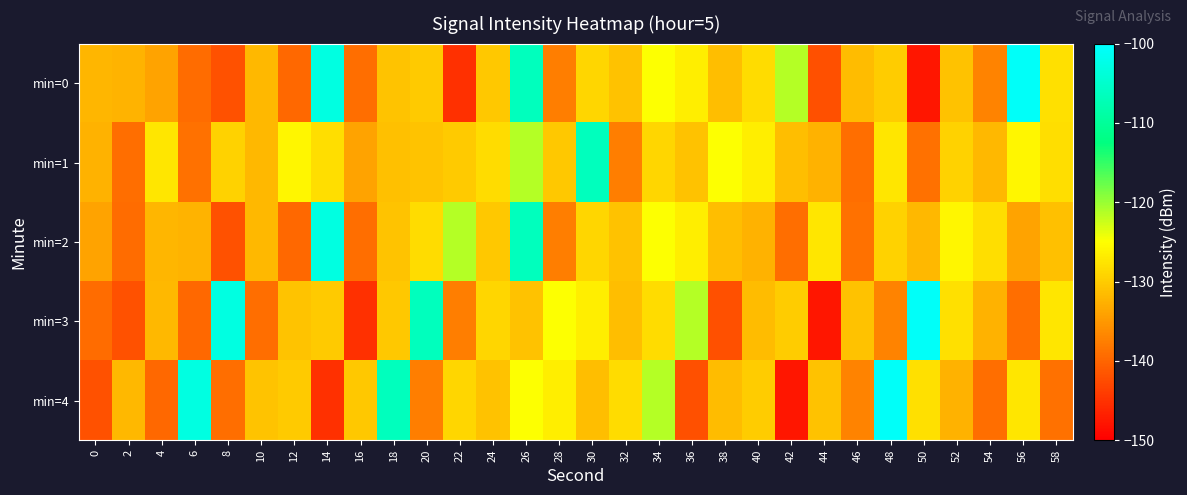

At 26, list the series in order from largest to smallest.

min=0, min=2, min=1, min=4, min=3